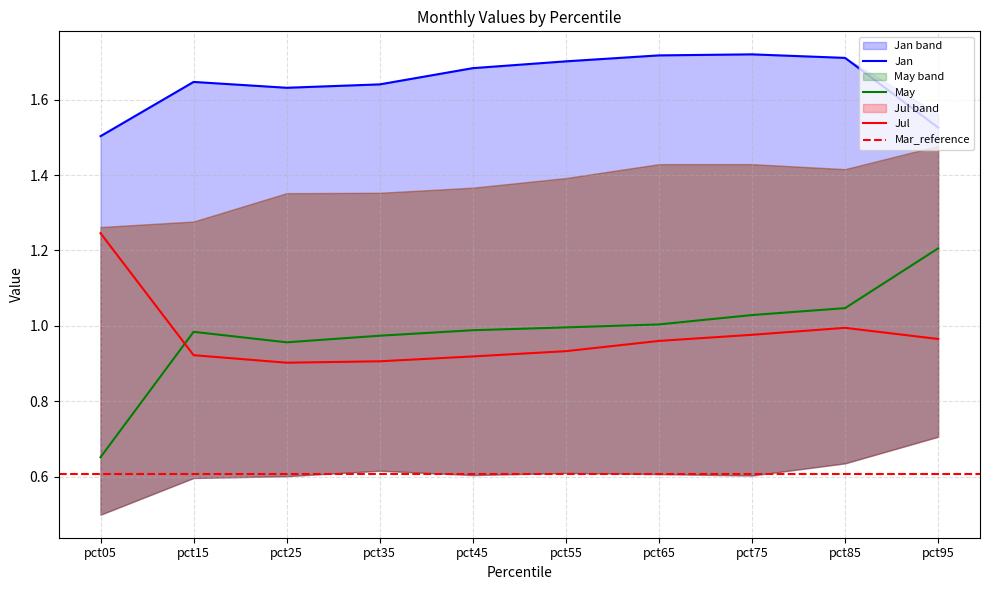

Rank the series at pct75 from highest to lowest value.

Jan, May, Jul